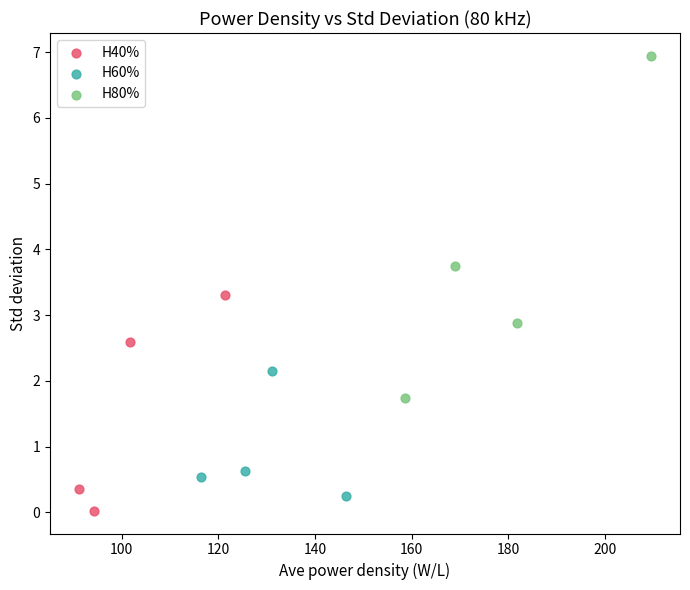

What are all the series names shown in the legend?

H40%, H60%, H80%